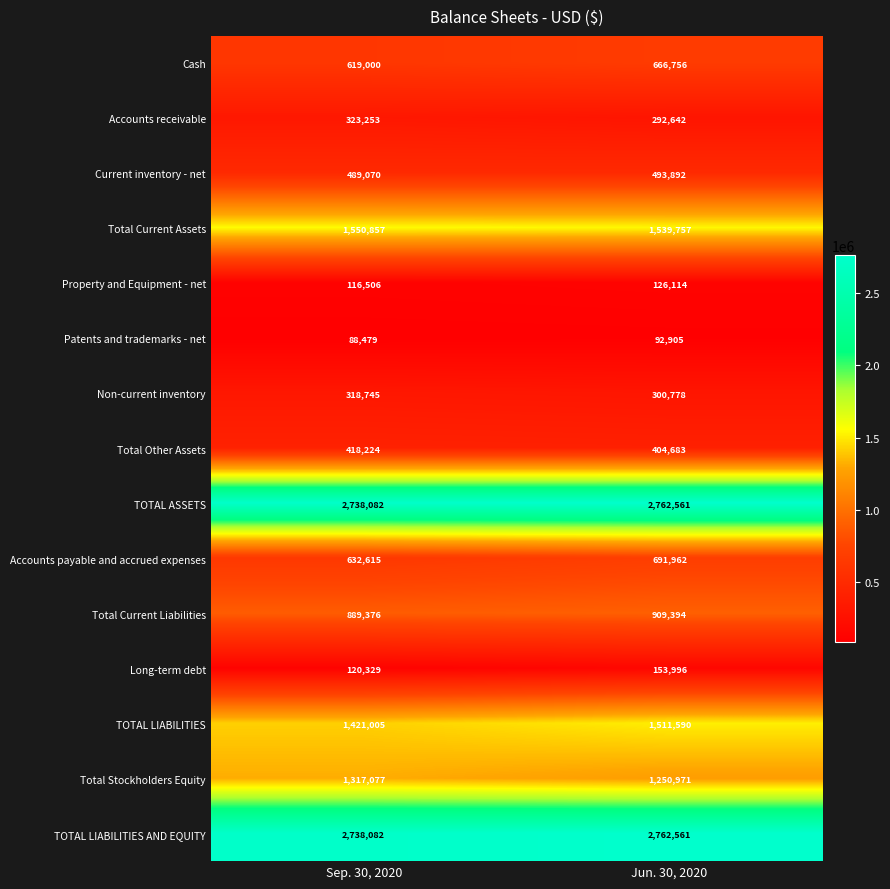

What is the sum of the Total Stockholders Equity values at Jun. 30, 2020 and Sep. 30, 2020?

2568048